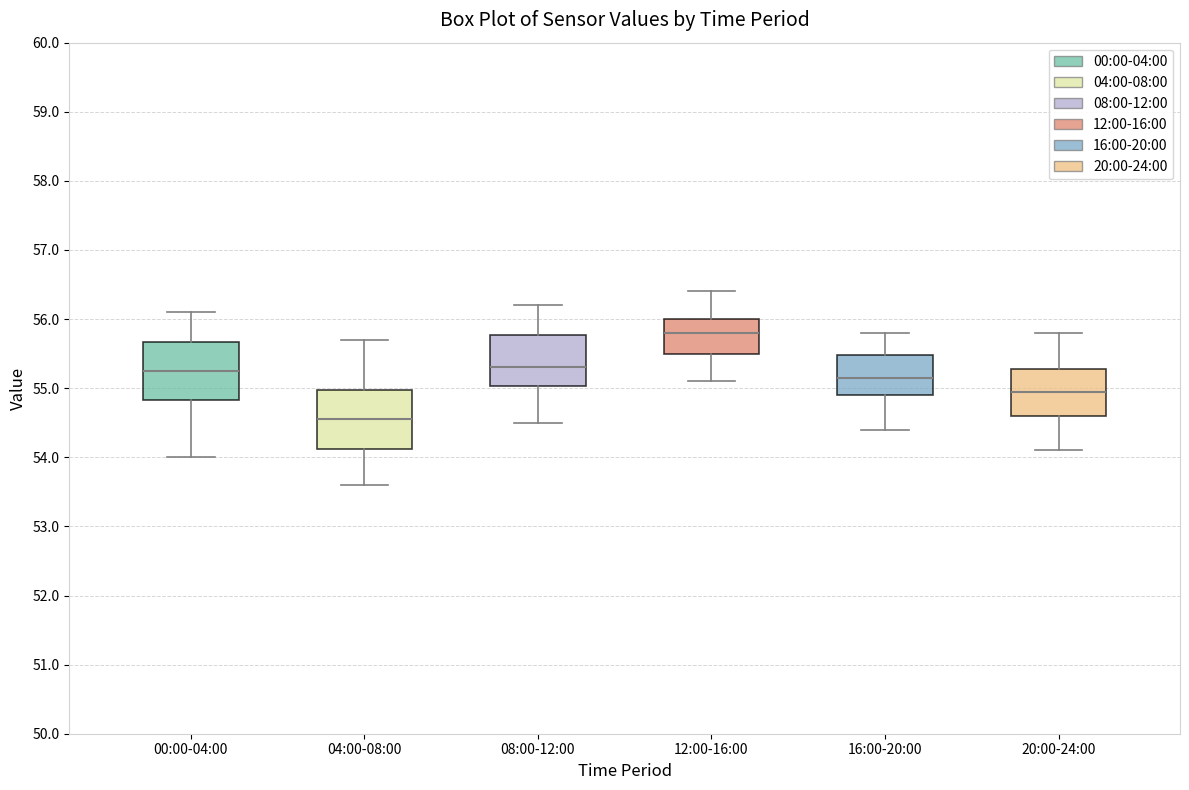

Where does the upper whisker of the box for 20:00-24:00 end on the y-axis? The values are not printed on the chart, so give them approximately, as read against the axis.

55.8